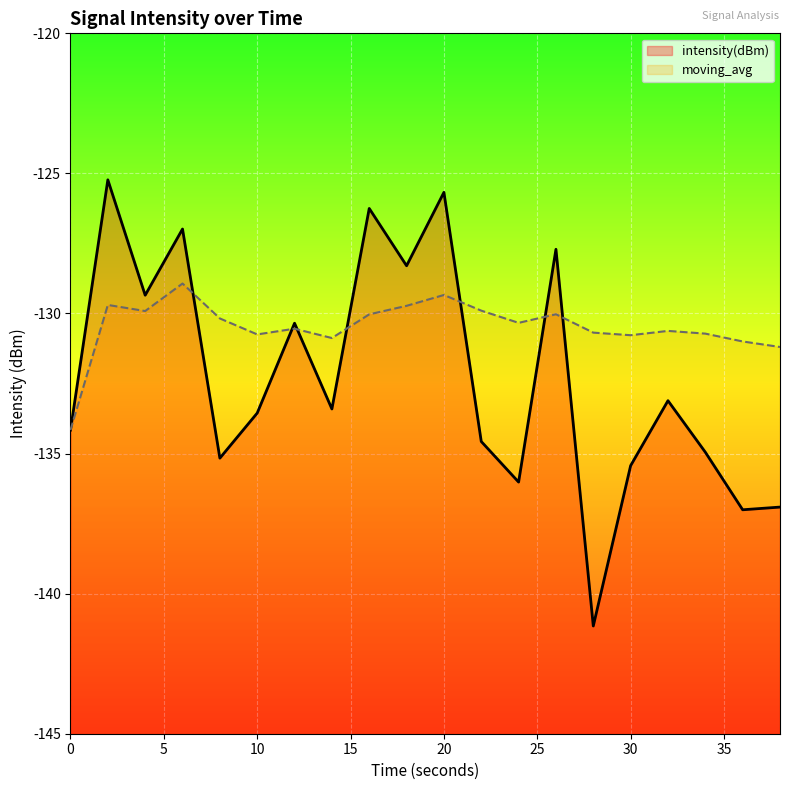

The value of intensity(dBm) at 18 is -199.9. True or false?

False